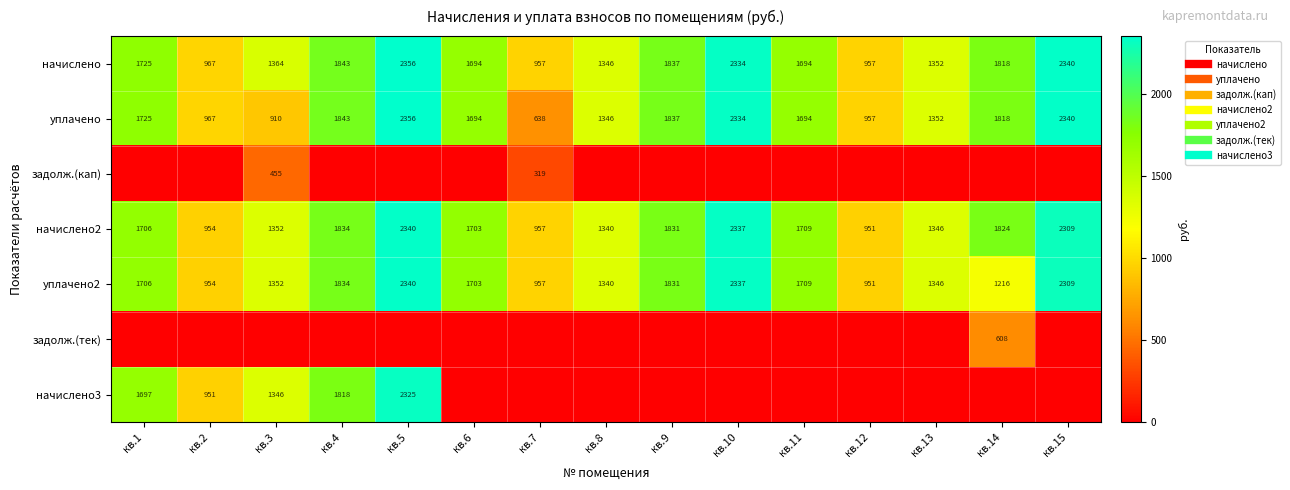

At кв.2, list the series in order from smallest to largest.

задолж.(кап), задолж.(тек), начислено3, начислено2, уплачено2, начислено, уплачено